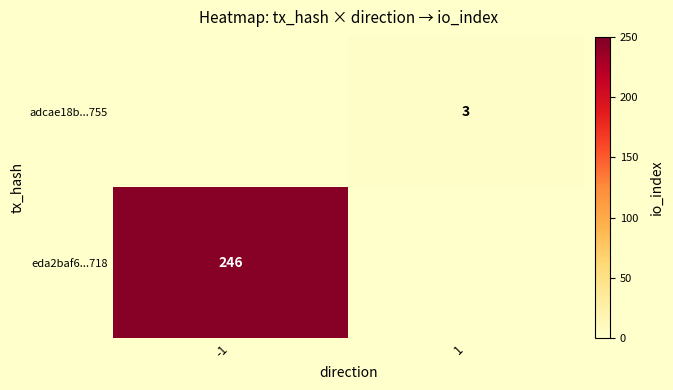

The adcae18b...755 series shows 5 at 1. True or false?

False